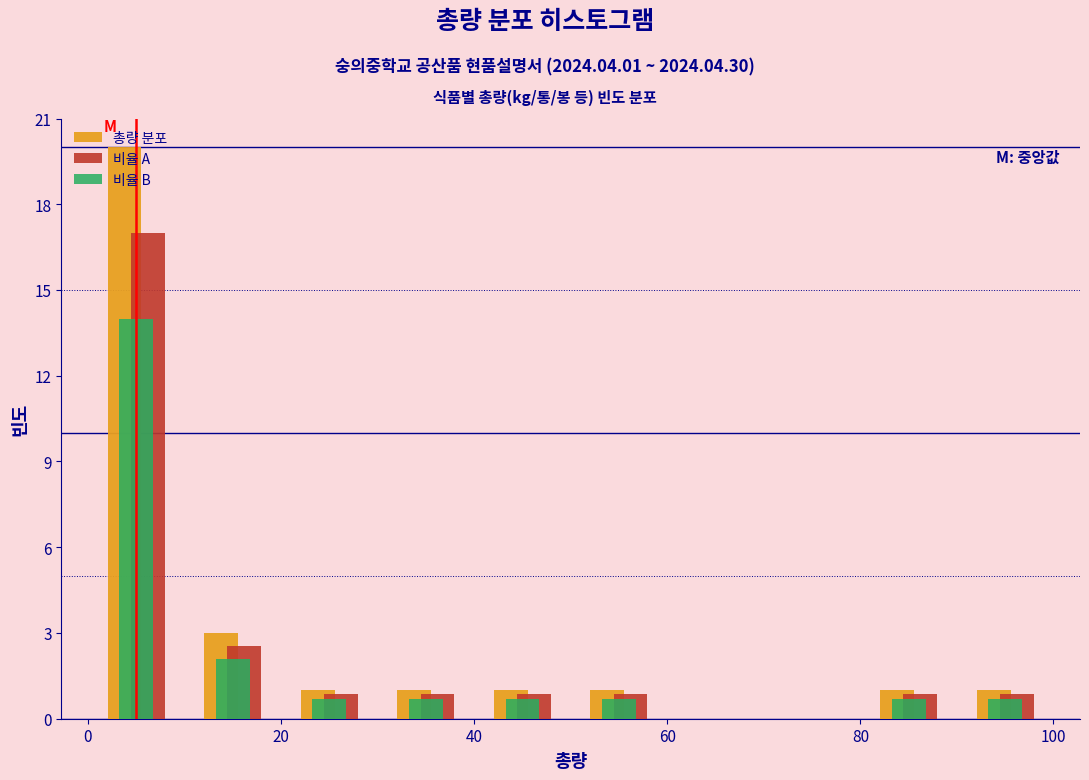

Reading left to right, list every range on the x-axis with the height of the bar of each series over it. The values are not printed on the chart, so give them approximately, as read against the axis.

0 to 10: 총량 분포=20.0	비율 A=17.0	비율 B=14.0
10 to 20: 총량 분포=3.0	비율 A=2.5	비율 B=2.0
20 to 30: 총량 분포=1.0	비율 A=1.0	비율 B=0.5
30 to 40: 총량 분포=1.0	비율 A=1.0	비율 B=0.5
40 to 50: 총량 분포=1.0	비율 A=1.0	비율 B=0.5
50 to 60: 총량 분포=1.0	비율 A=1.0	비율 B=0.5
60 to 70: 총량 분포=0	비율 A=0	비율 B=0
70 to 80: 총량 분포=0	비율 A=0	비율 B=0
80 to 90: 총량 분포=1.0	비율 A=1.0	비율 B=0.5
90 to 100: 총량 분포=1.0	비율 A=1.0	비율 B=0.5